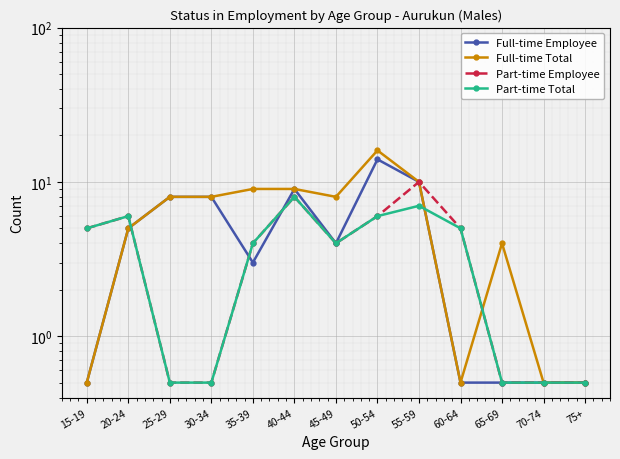

True or false: Part-time Employee and Part-time Total intersect in this chart.

False